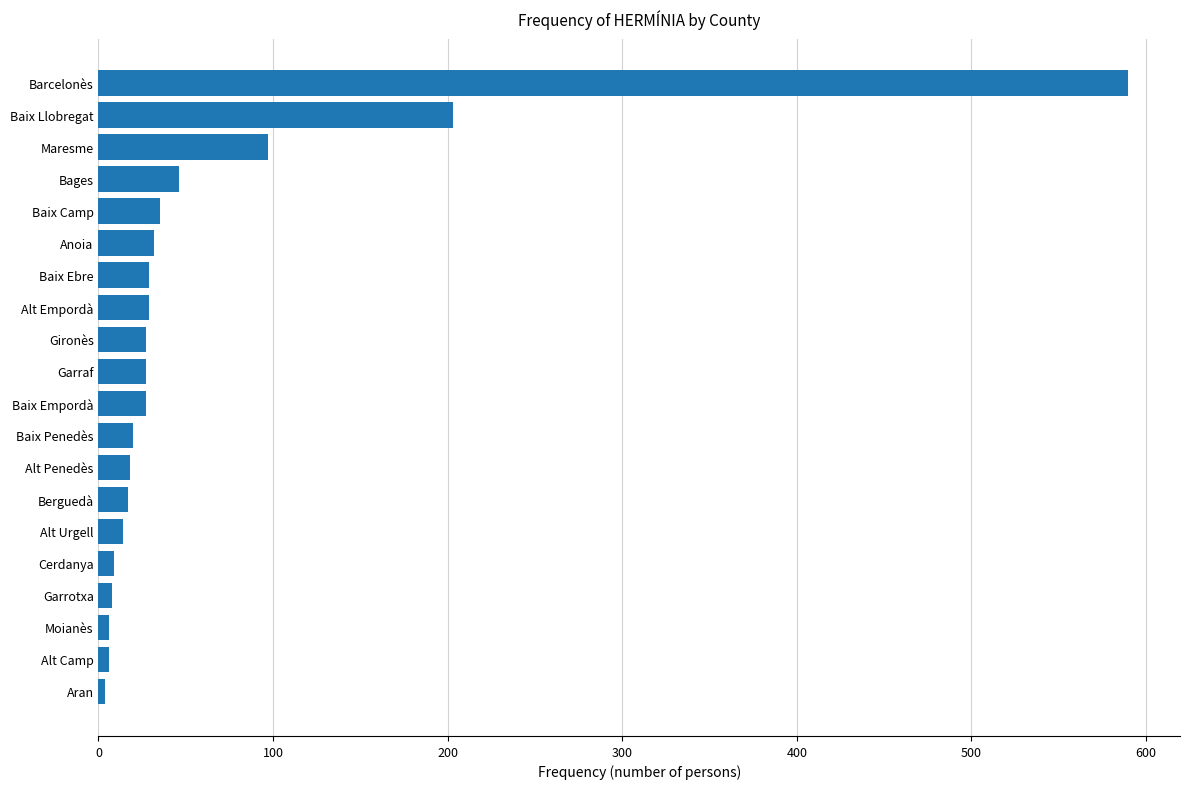

At which label is the value closest to 297?

Baix Llobregat